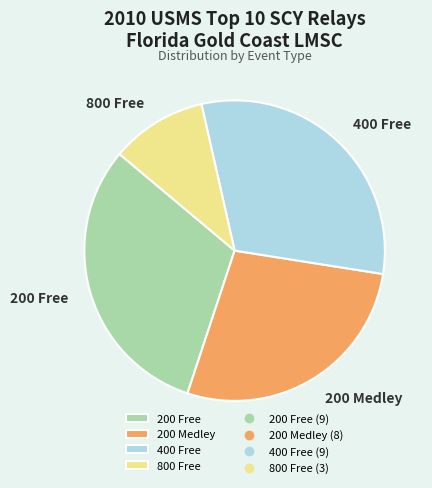

Is it true that 800 Free is 10% of the pie?

True